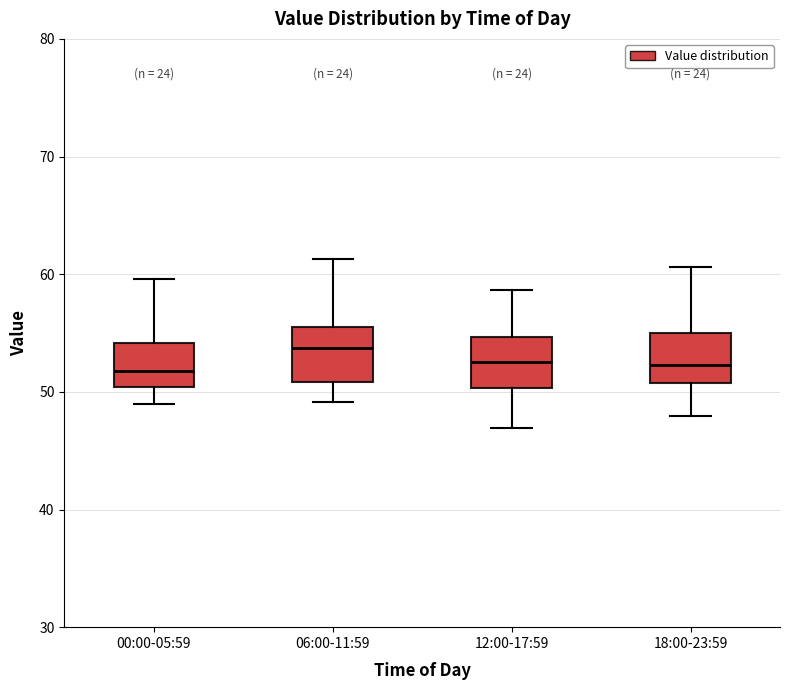

Where is the lower edge of the box for 18:00-23:59 on the y-axis? The values are not printed on the chart, so give them approximately, as read against the axis.

51